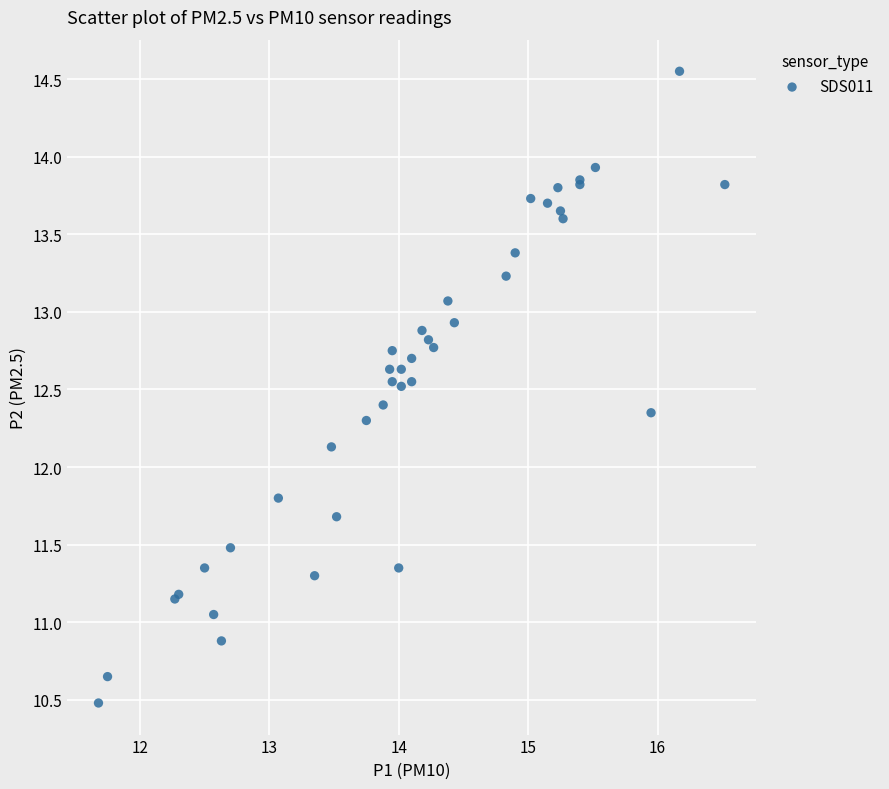

What Y value in the scatter plot is closest to 12?

12.1